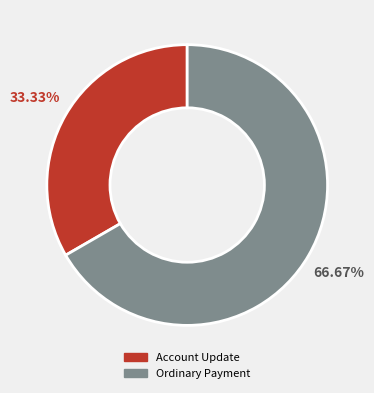

Count the number of slices in the pie.

2